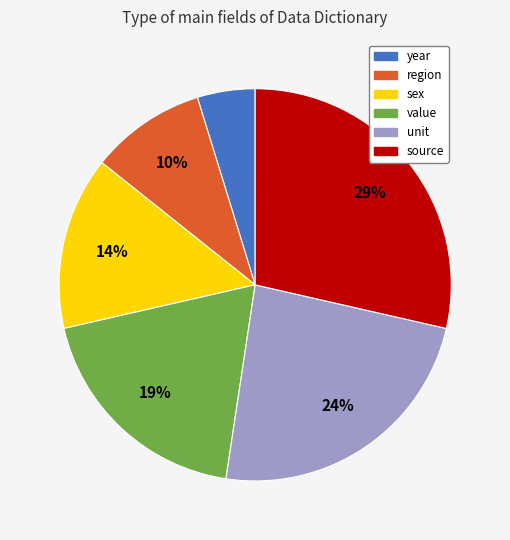

Count the number of slices in the pie.

6